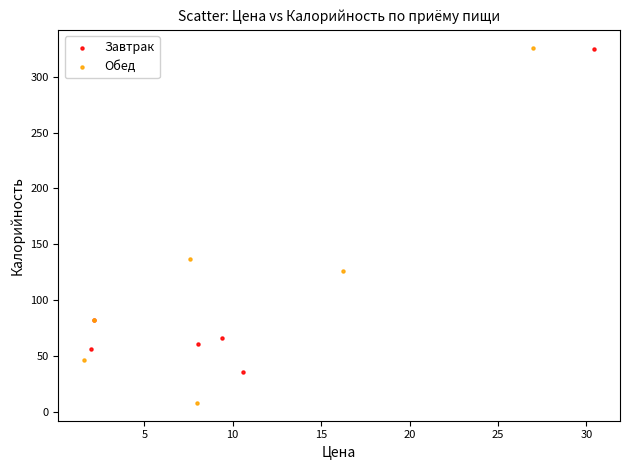

Which series has the largest Y range (max minus min)?

Обед